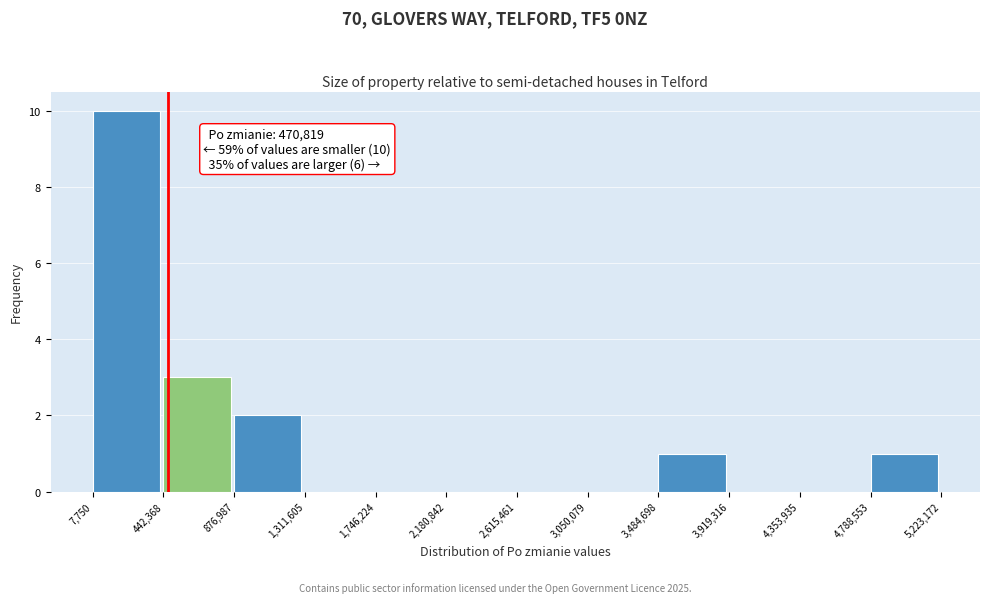

Which range on the x-axis has the tallest bar?

7,750 to 442,368